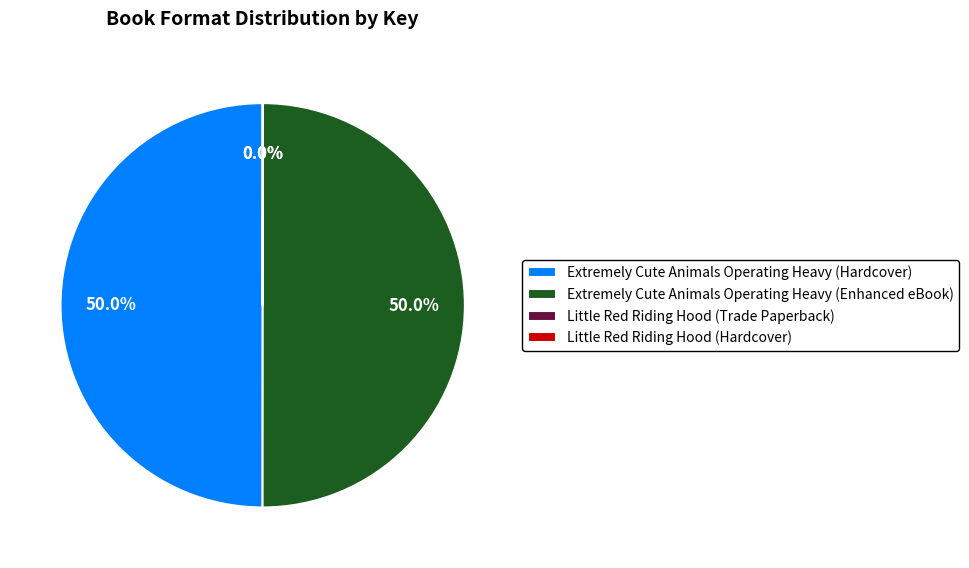

Combined, do Extremely Cute Animals Operating Heavy (Enhanced eBook) and Extremely Cute Animals Operating Heavy (Hardcover) account for over 50%?

Yes